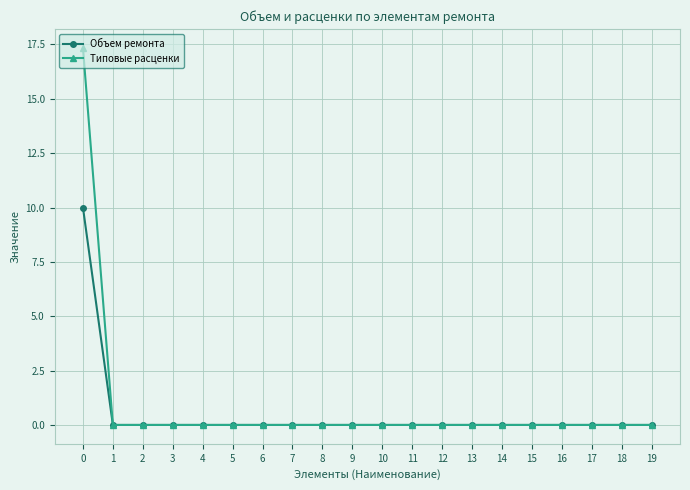

Rank the series by their maximum value, from highest to lowest.

Типовые расценки, Объем ремонта